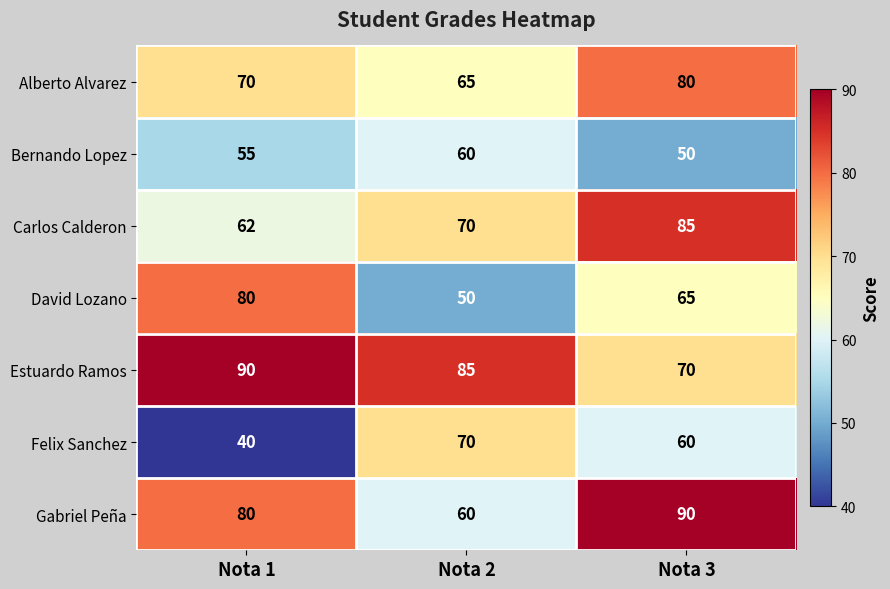

Reading left to right, list all the values displayed in this chart.

Alberto Alvarez: 70	65	80
Bernando Lopez: 55	60	50
Carlos Calderon: 62	70	85
David Lozano: 80	50	65
Estuardo Ramos: 90	85	70
Felix Sanchez: 40	70	60
Gabriel Peña: 80	60	90